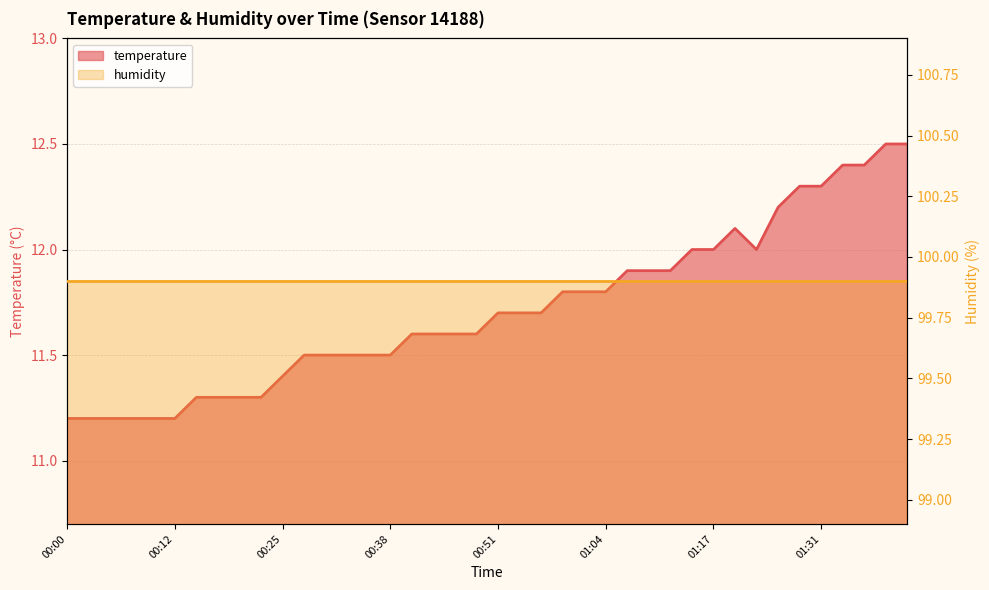

What is the average value?

11.7